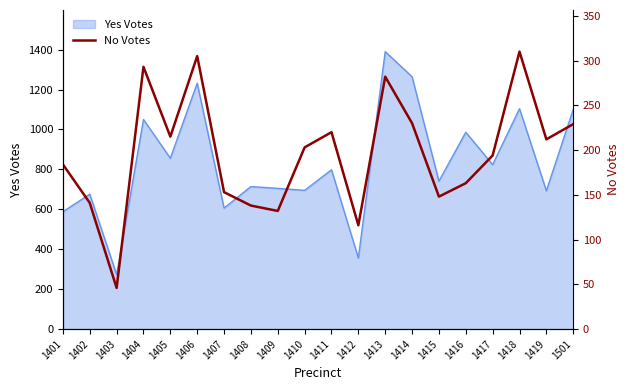

Between 1410 and 1501, which is larger?

1501